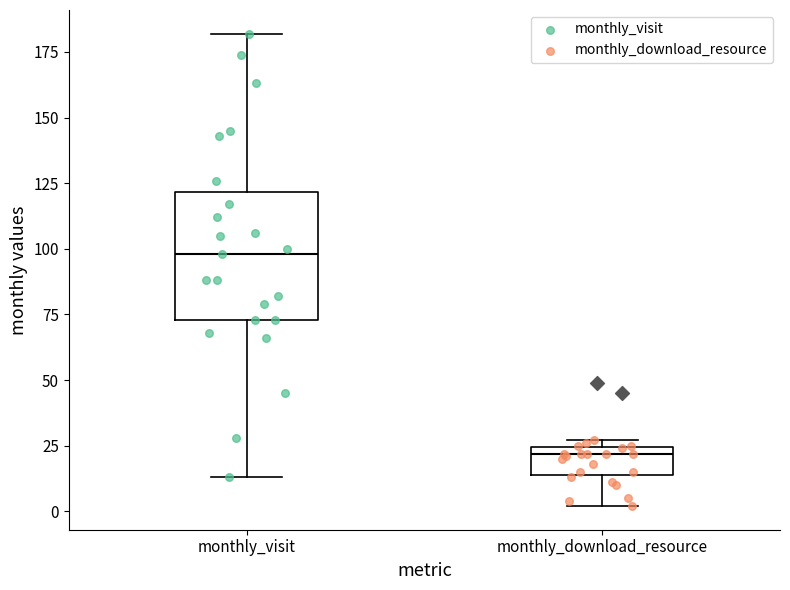

Reading left to right, read every box against the y-axis: the position of its median line, the range the box covers, and the ends of its whiskers. The values are not printed on the chart, so give them approximately, as read against the axis.

monthly_visit: median 100, box 75 to 120, whiskers 15 to 180
monthly_download_resource: median 20, box 15 to 25, whiskers 0 to 25 (just above the box's upper edge)